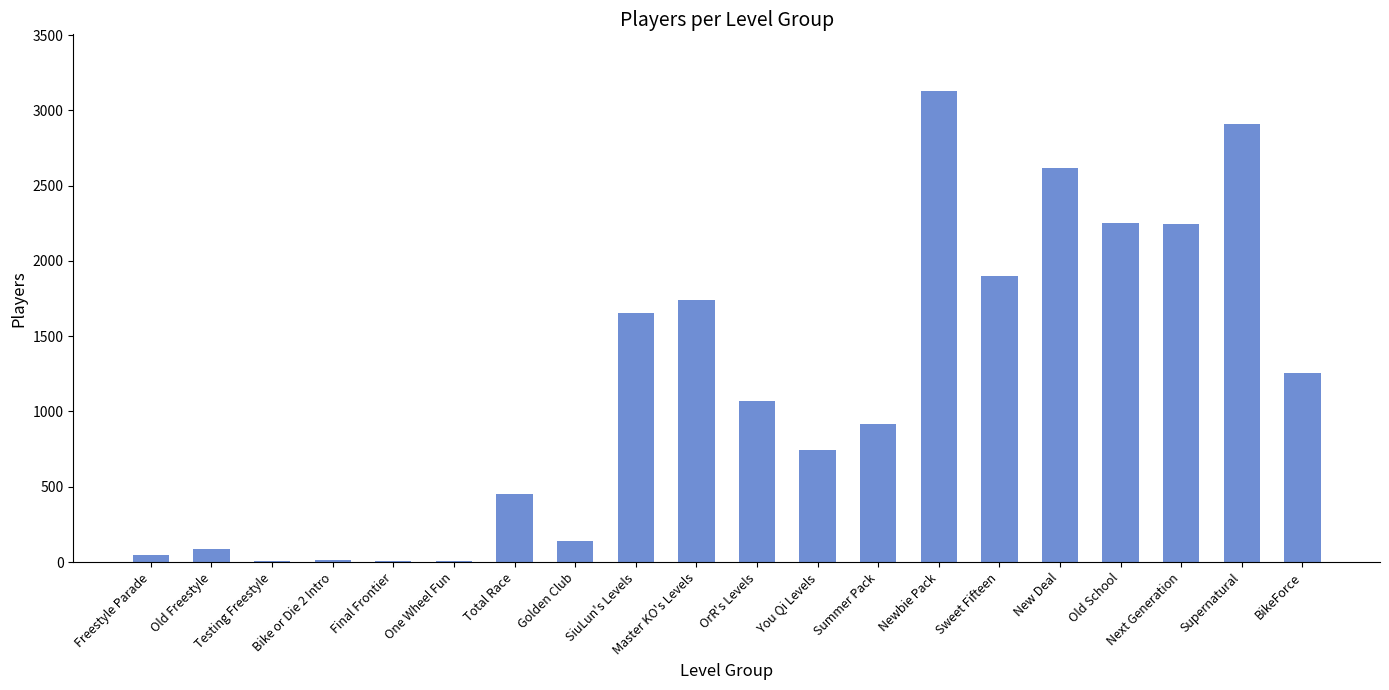

What is the approximate value at Next Generation?

2244